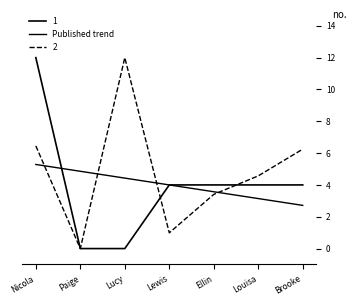

How many lines are shown in the chart?

3